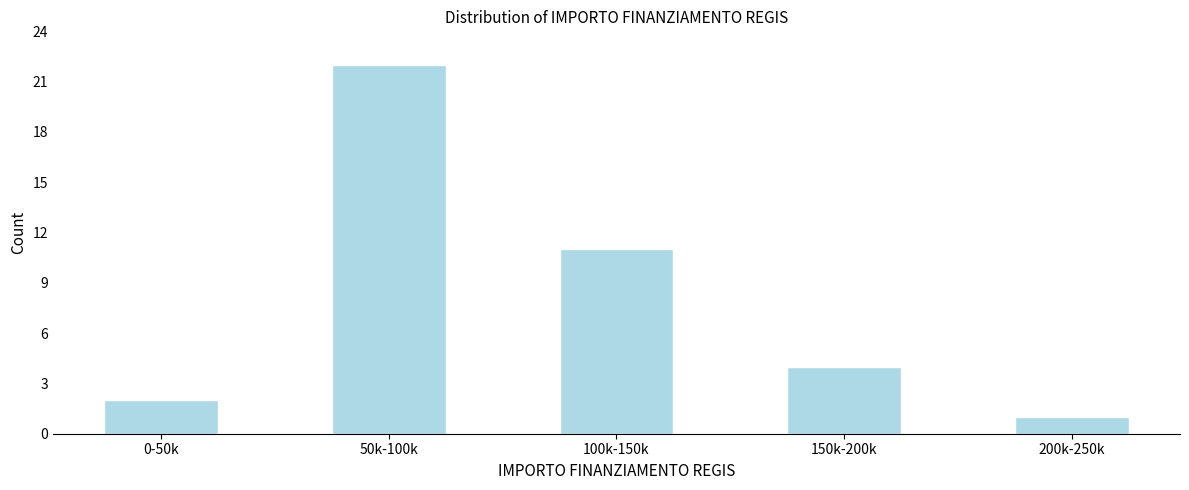

Reading left to right, extract all data points from this chart.

2	22	11	4	1